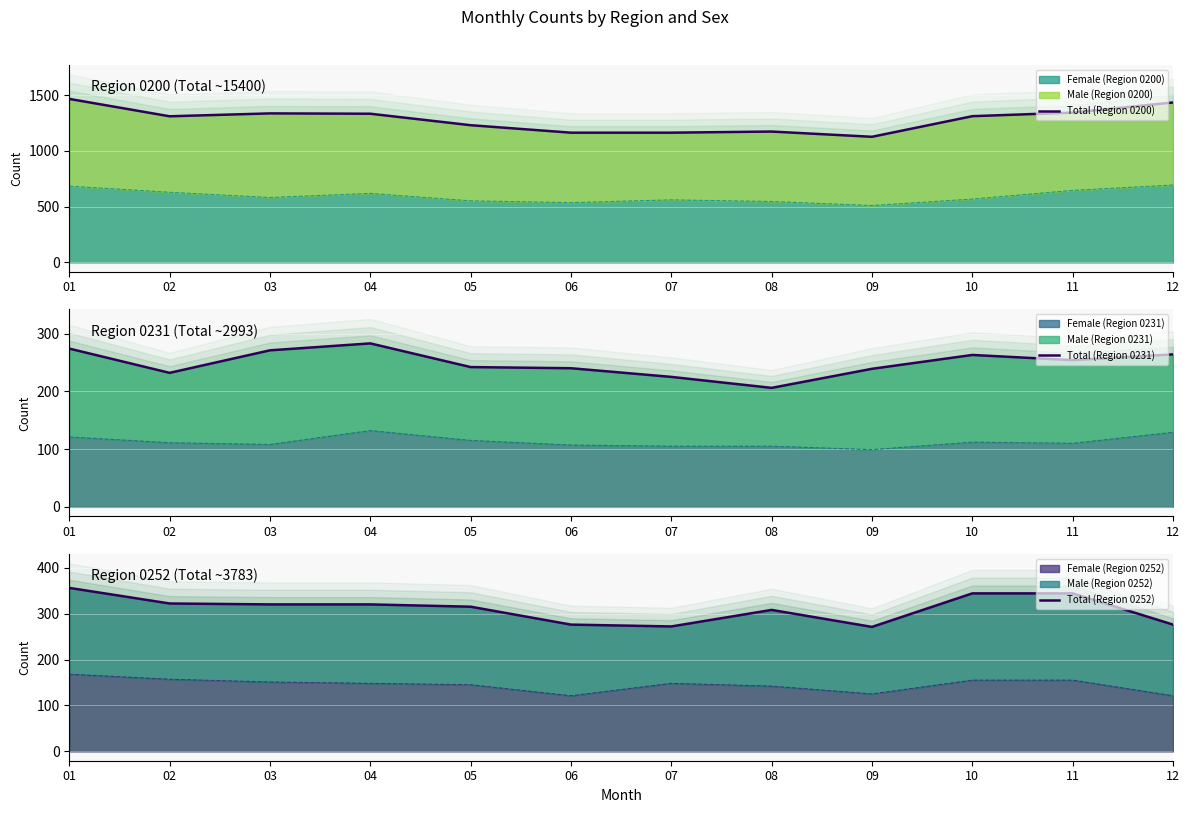

True or false: Total (Region 0200) and Total (Region 0231) cross at least once.

False